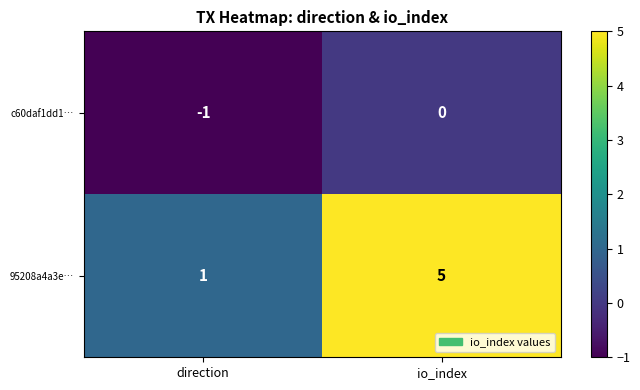

At which category is the sum across all series the highest?

io_index